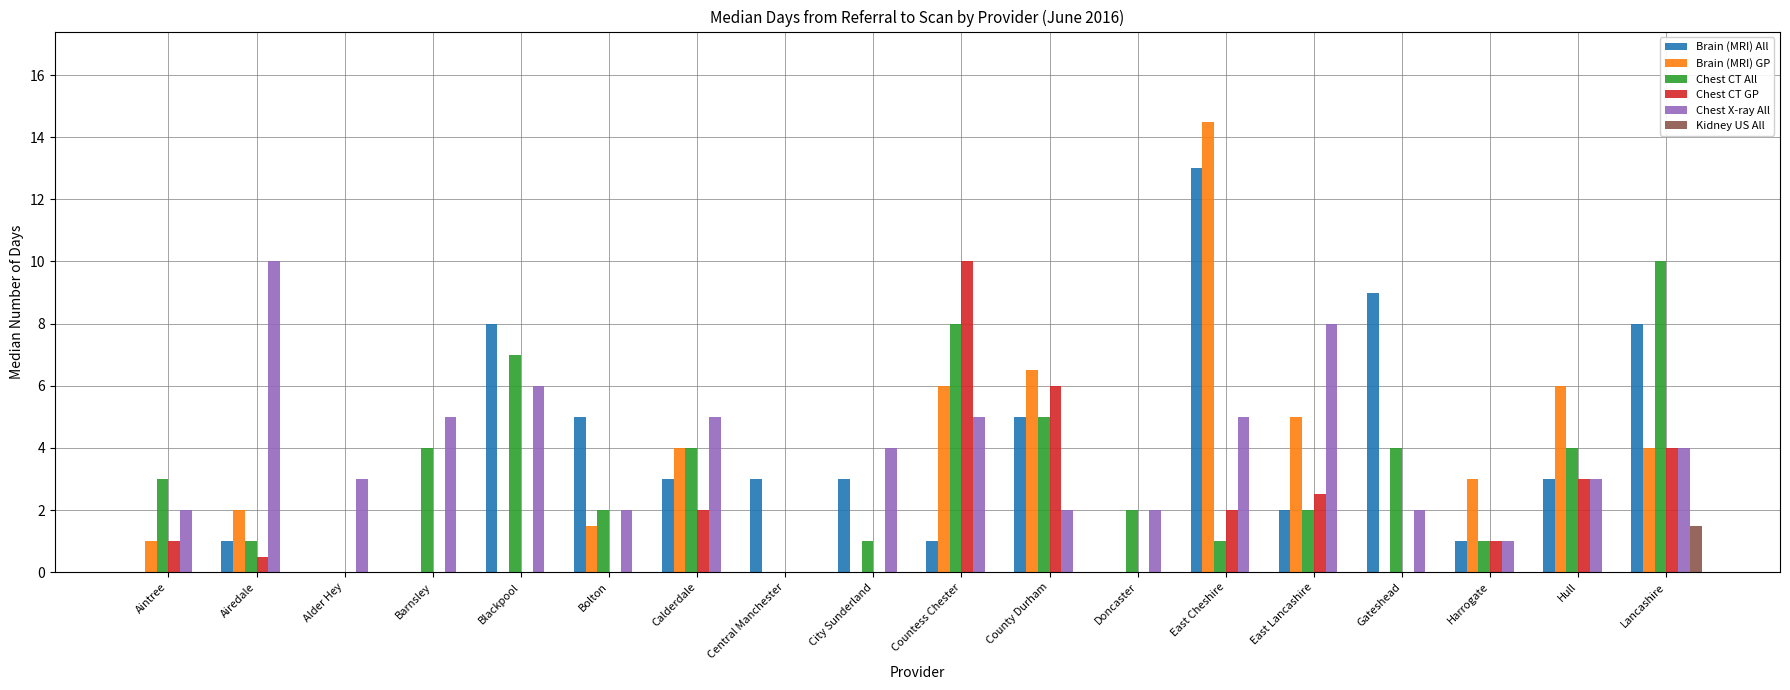

Reading left to right, what are all the values shown in this chart?

Brain (MRI) All: 0.0	1.0	0.0	0.0	8.0	5.0	3.0	3.0	3.0	1.0	5.0	0.0	13.0	2.0	9.0	1.0	3.0	8.0
Brain (MRI) GP: 1.0	2.0	0.0	0.0	0.0	1.5	4.0	0.0	0.0	6.0	6.5	0.0	14.5	5.0	0.0	3.0	6.0	4.0
Chest CT All: 3.0	1.0	0.0	4.0	7.0	2.0	4.0	0.0	1.0	8.0	5.0	2.0	1.0	2.0	4.0	1.0	4.0	10.0
Chest CT GP: 1.0	0.5	0.0	0.0	0.0	0.0	2.0	0.0	0.0	10.0	6.0	0.0	2.0	2.5	0.0	1.0	3.0	4.0
Chest X-ray All: 2.0	10.0	3.0	5.0	6.0	2.0	5.0	0.0	4.0	5.0	2.0	2.0	5.0	8.0	2.0	1.0	3.0	4.0
Kidney US All: 0.0	0.0	0.0	0.0	0.0	0.0	0.0	0.0	0.0	0.0	0.0	0.0	0.0	0.0	0.0	0.0	0.0	1.5